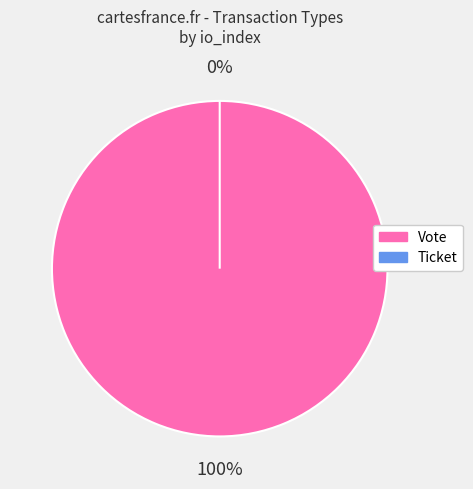

What is the largest slice in the pie chart?

Vote